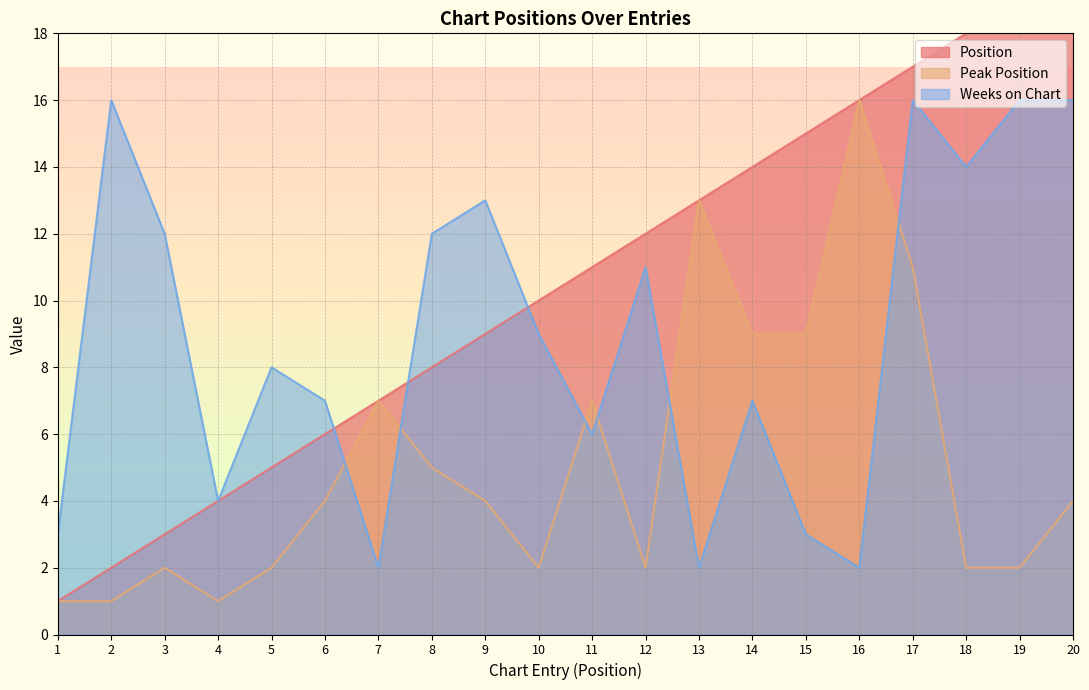

Reading left to right, transcribe all the data shown in this chart.

Position: 1	2	3	4	5	6	7	8	9	10	11	12	13	14	15	16	17	18	19	20
Peak Position: 1	1	2	1	2	4	7	5	4	2	7	2	13	9	9	16	11	2	2	4
Weeks on Chart: 3	16	12	4	8	7	2	12	13	9	6	11	2	7	3	2	16	14	16	16